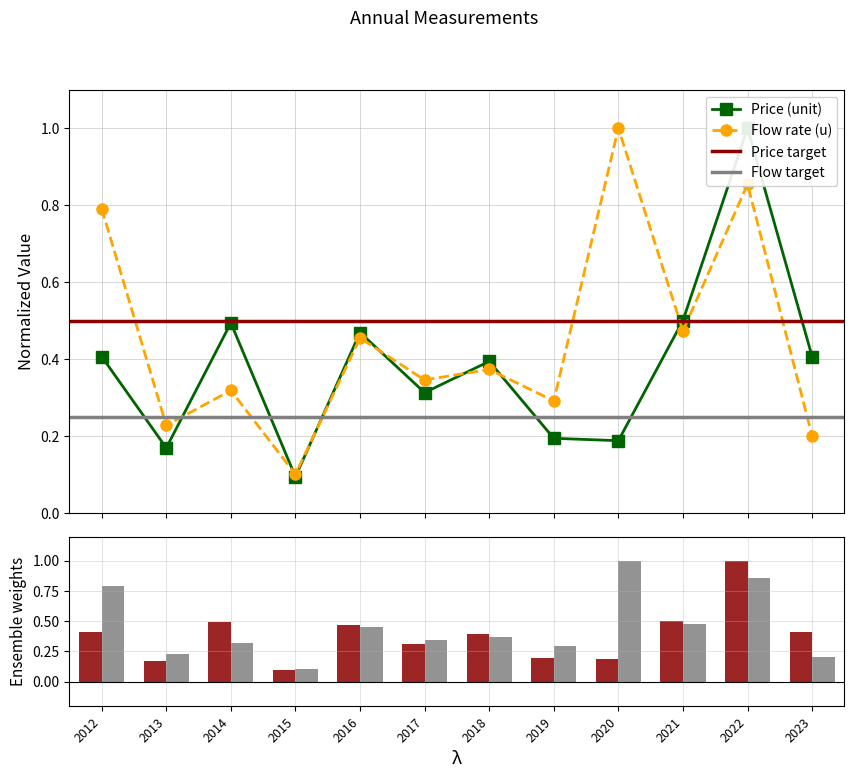

What is the sum of the Price (unit) values at 2022 and 2018?

1.4